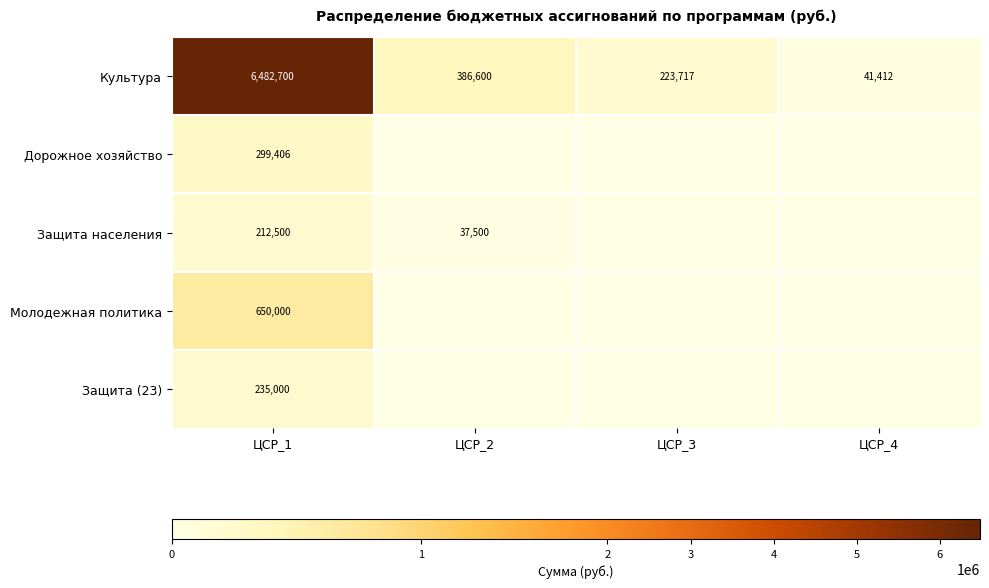

Where is Культура nearest to the value 3262056?

ЦСР_2